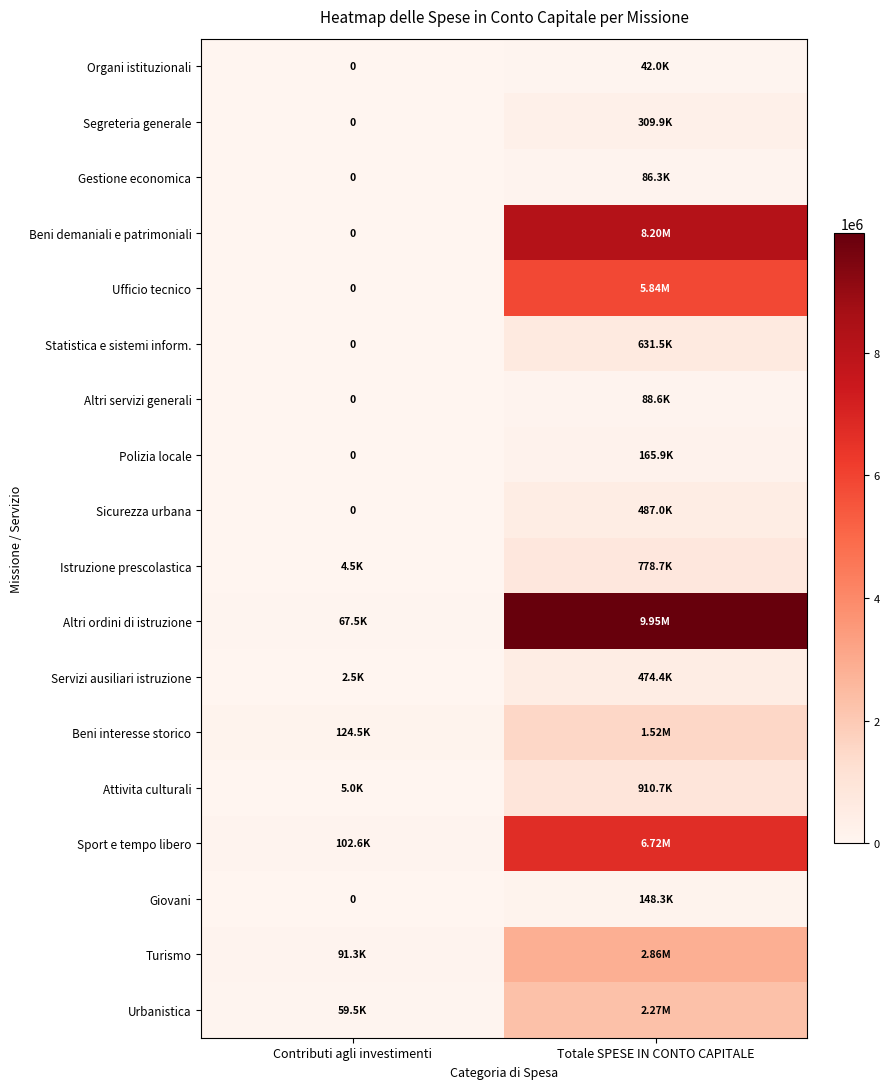

What is the sum of all Altri servizi generali values?

88568.0